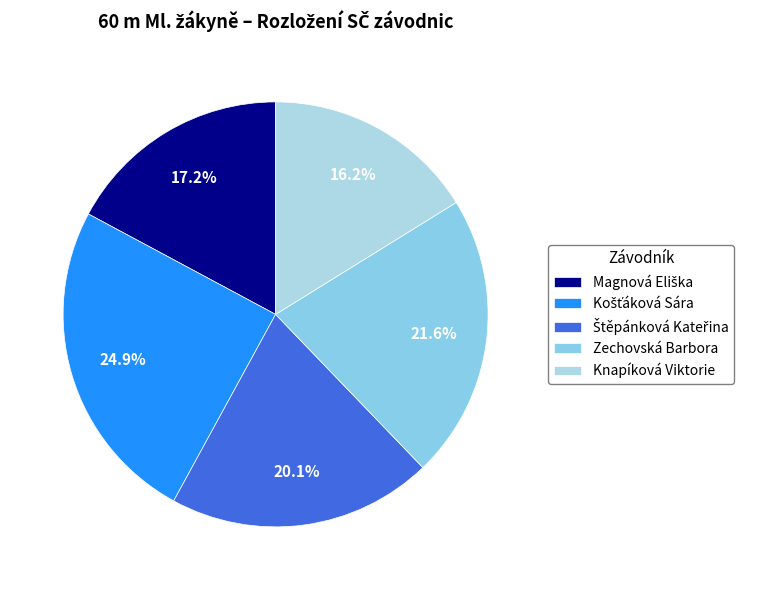

To the nearest percent, what is the combined percentage of Zechovská Barbora and Košťáková Sára?

47%